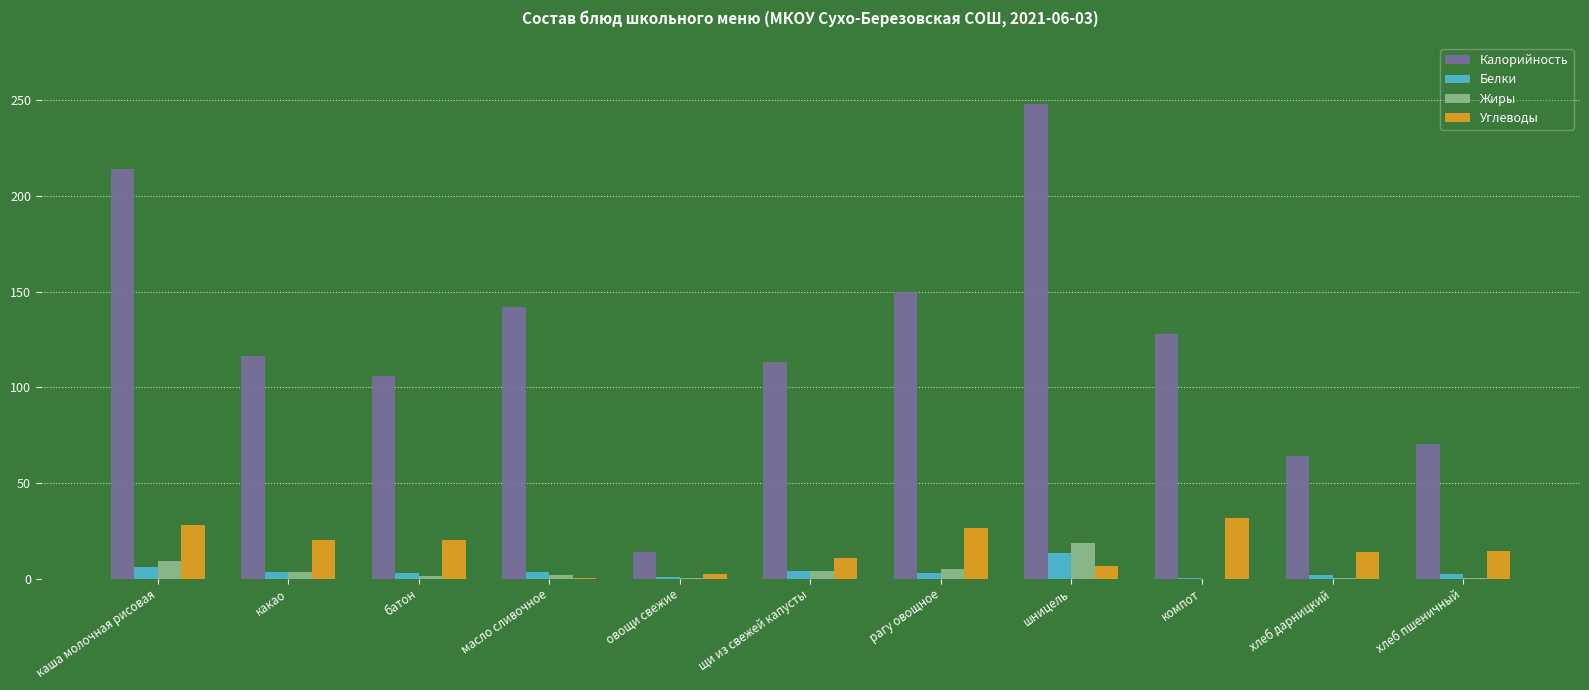

The value of Калорийность at щи из свежей капусты is 113.0. True or false?

True